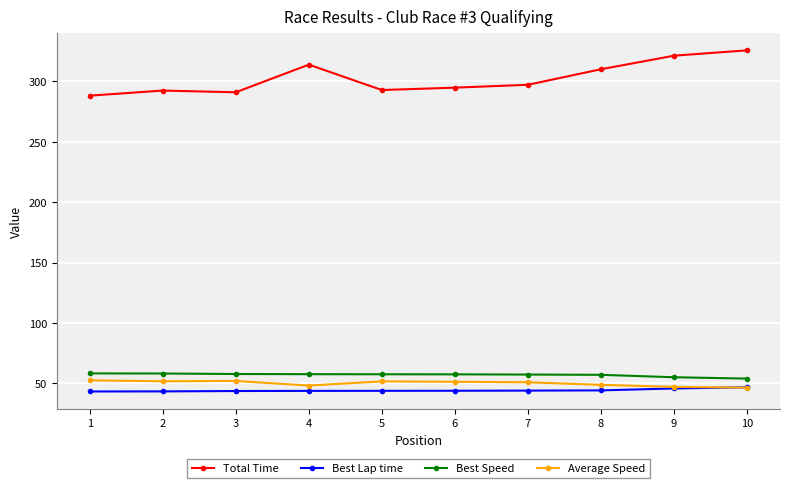

What are all the series names shown in the legend?

Total Time, Best Lap time, Best Speed, Average Speed